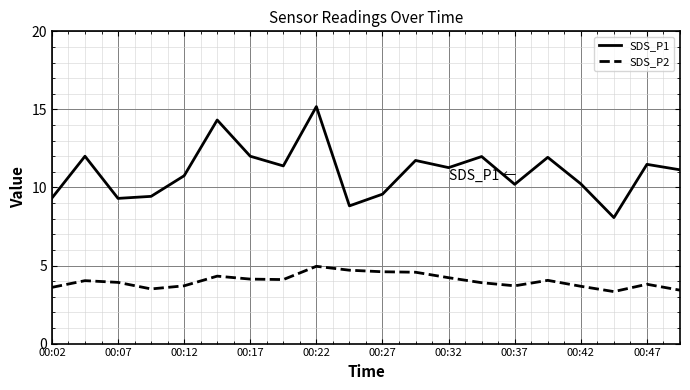

Which series has the largest range (max minus min)?

SDS_P1